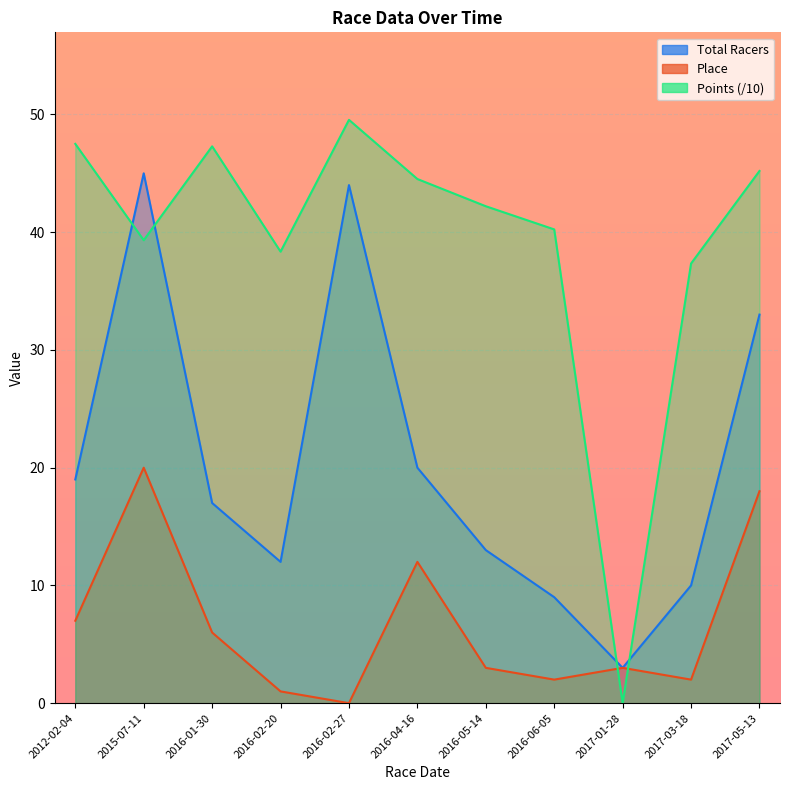

True or false: Place has a value of 19.0 at 2016-04-16.

False